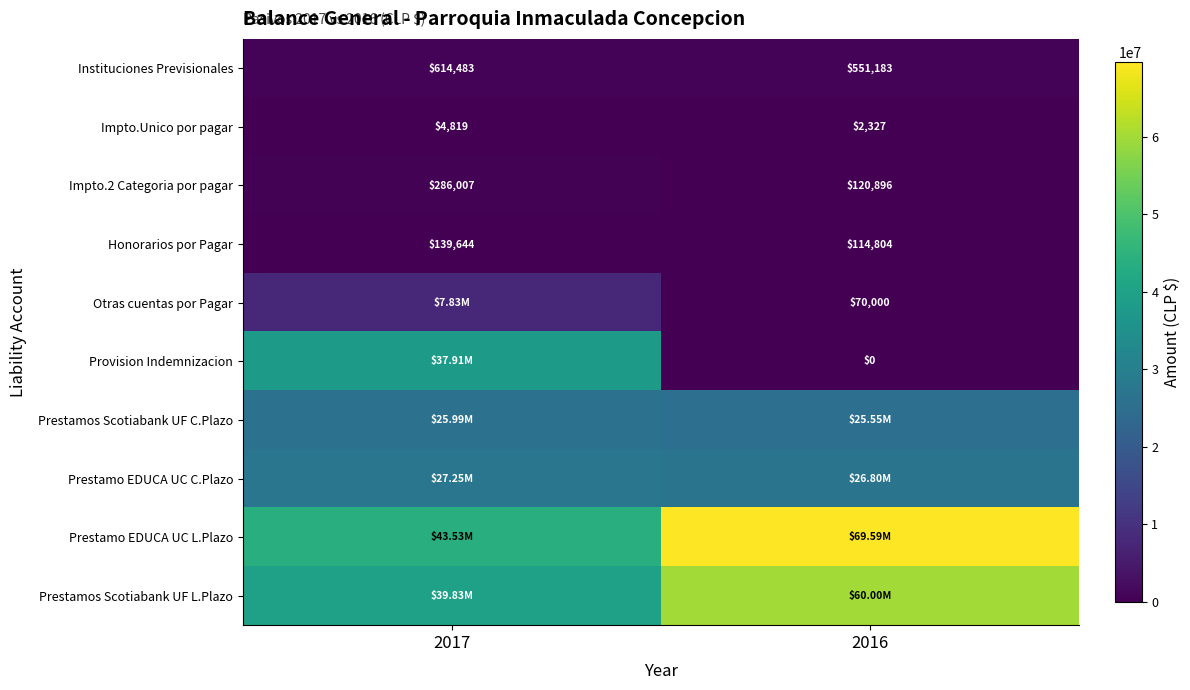

Which label corresponds to the smallest value in the chart?

2016